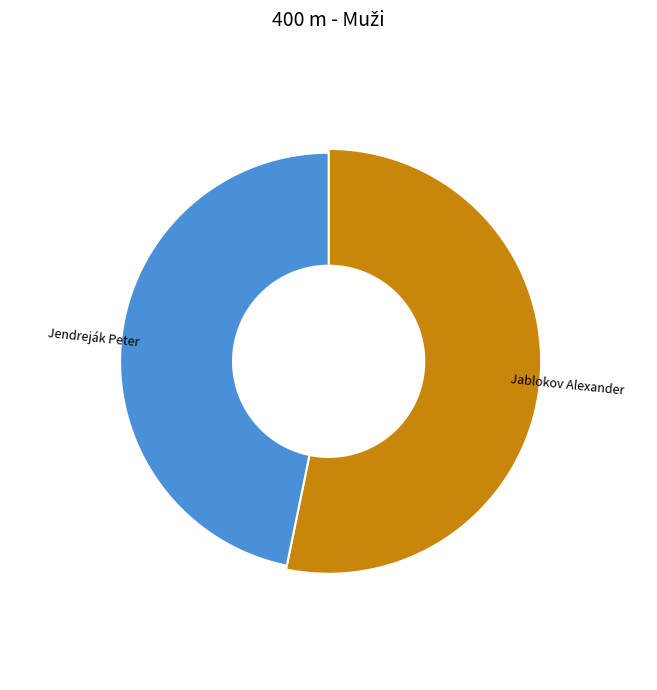

What is the largest slice in the pie chart?

Jablokov Alexander